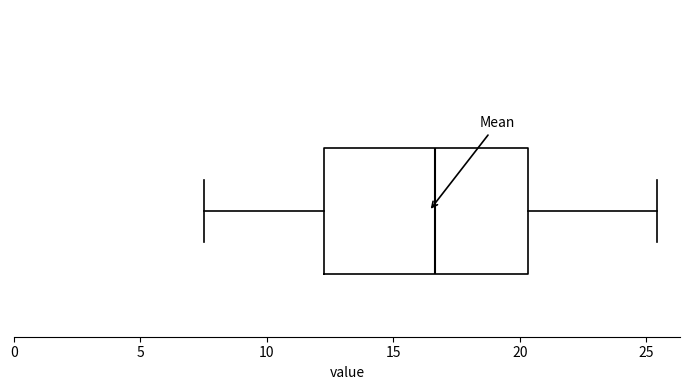

Read this box plot against the x-axis: the position of the median line, the range covered by the box, and the ends of both whiskers. The values are not printed on the chart, so give them approximately, as read against the axis.

median 16.5, box 12.0 to 20.5, whiskers 7.5 to 25.5